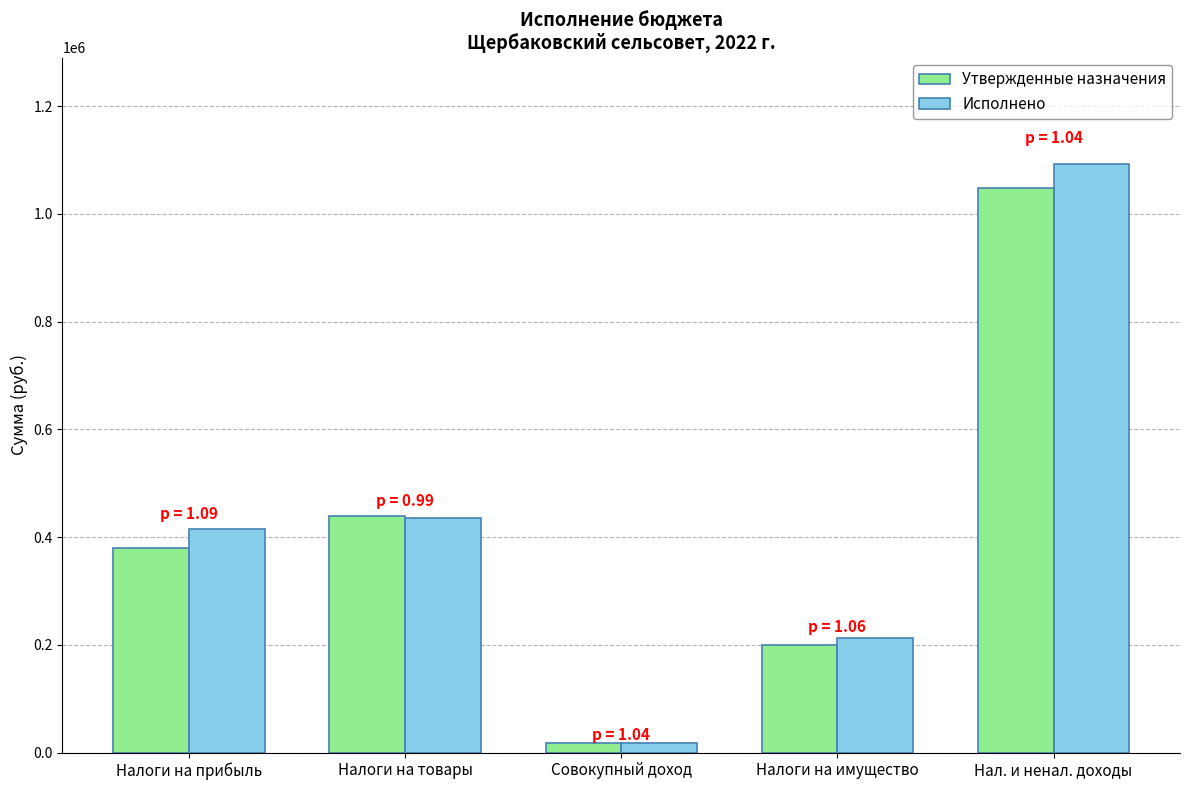

What is the average value of the Утвержденные назначения series?

416960.0